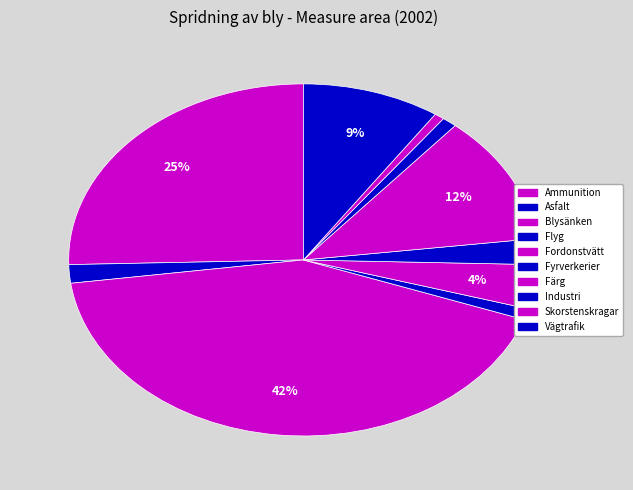

To the nearest percent, what portion does Fordonstvätt represent?

4%